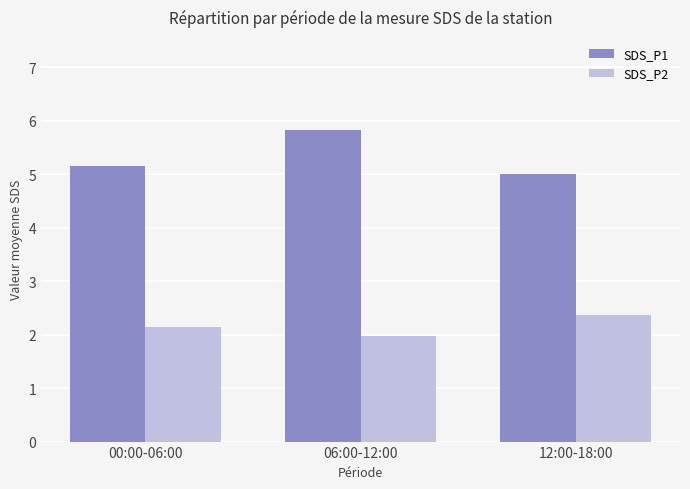

Are the bars grouped side by side (vs. stacked)?

Yes